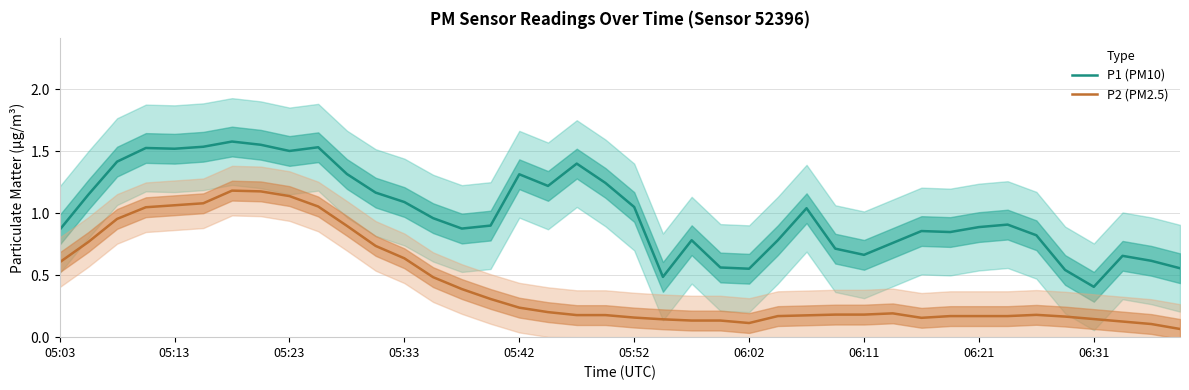

At which label is P2 (PM2.5) closest to 0?

39